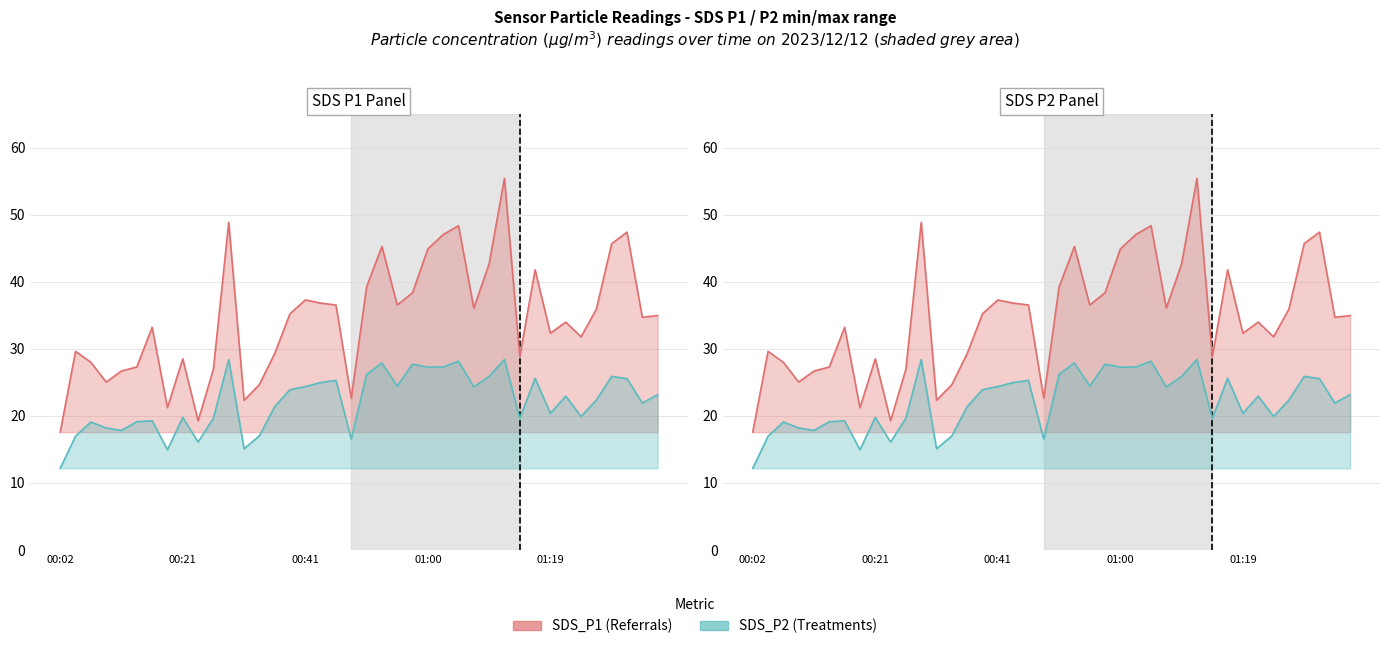

The value of SDS_P2 at 25 is 27.3. True or false?

True